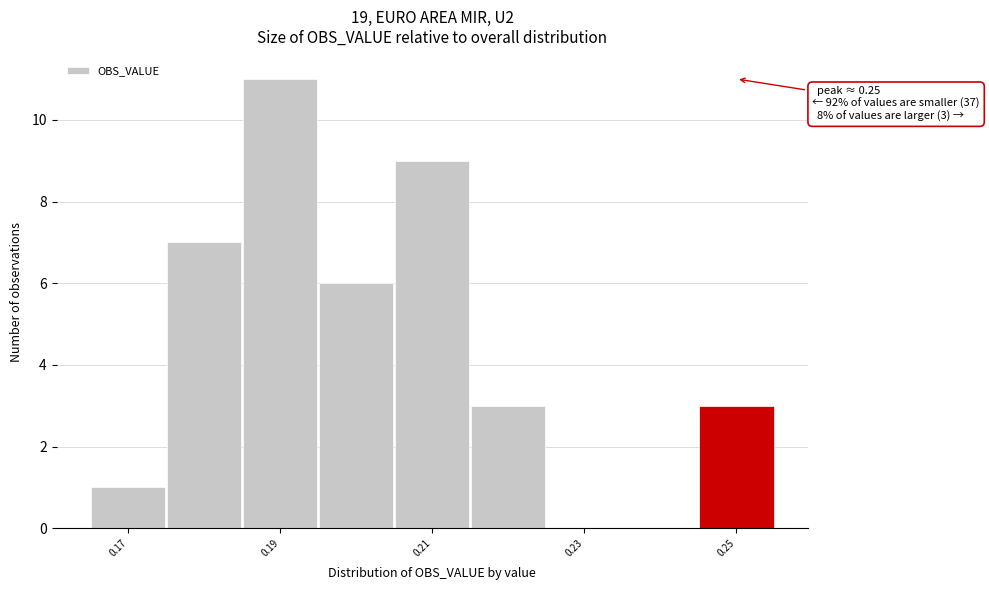

Which range on the x-axis has the tallest bar?

0.185 to 0.195